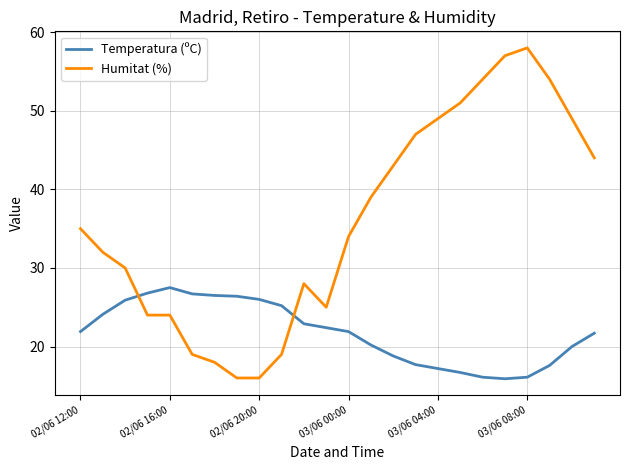

What is the difference between the maximum and minimum values in the Temperatura (ºC) series?

11.6